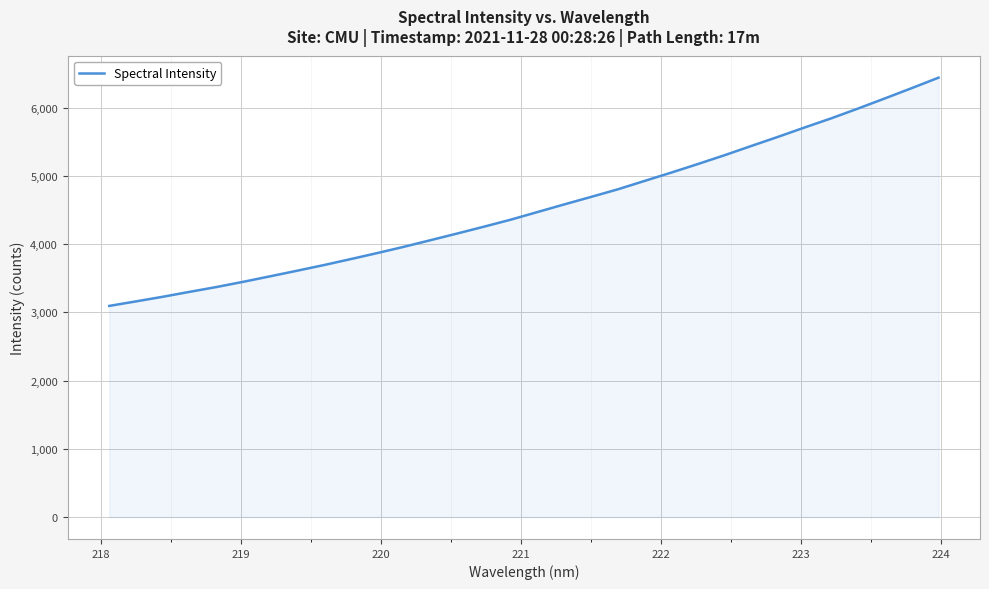

What is the maximum value shown in the chart?

6442.5